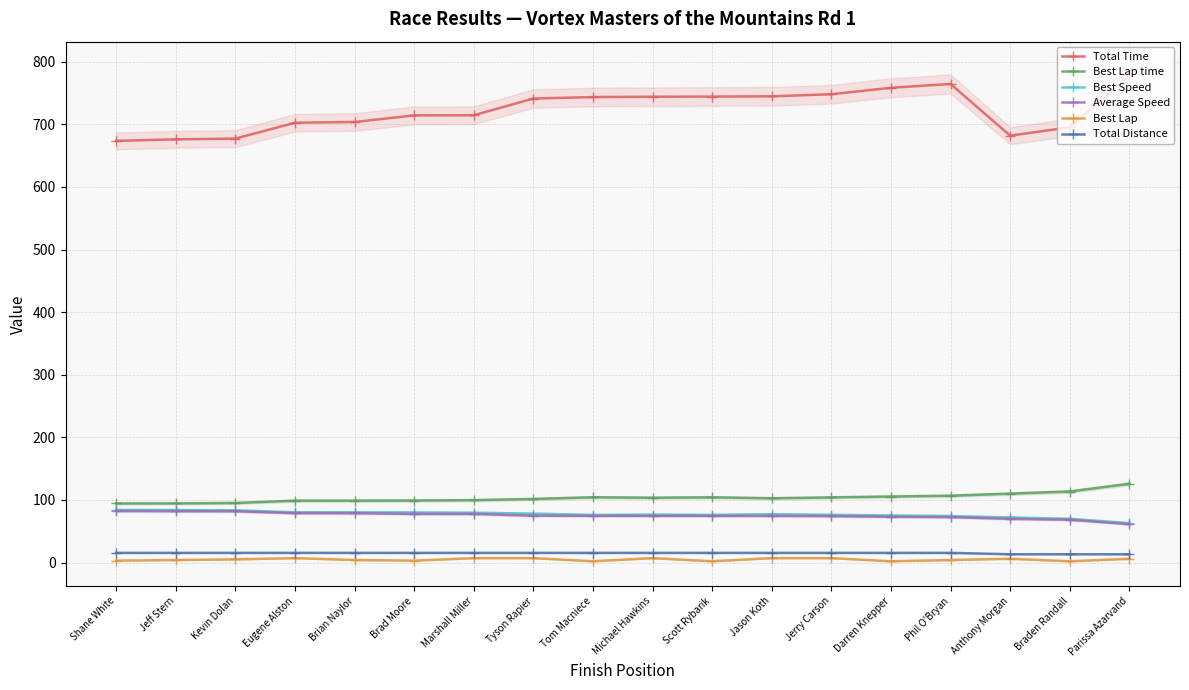

Rank the series by their maximum value, from highest to lowest.

Total Time, Best Lap time, Best Speed, Average Speed, Total Distance, Best Lap